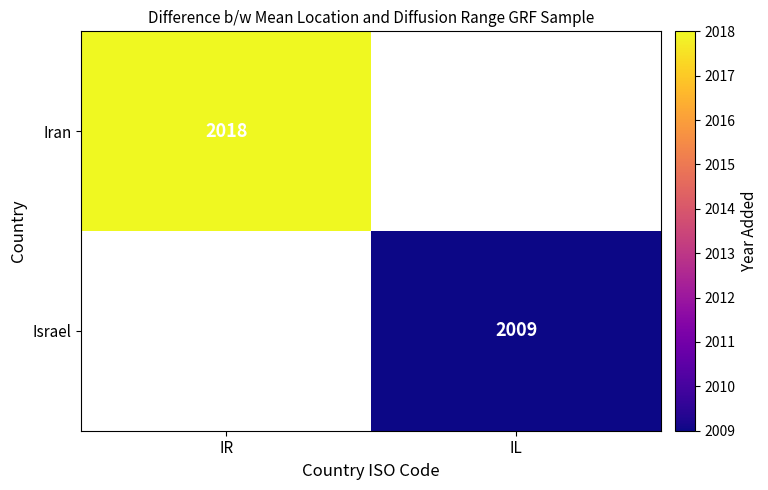

What is the smallest value displayed?

2009.0